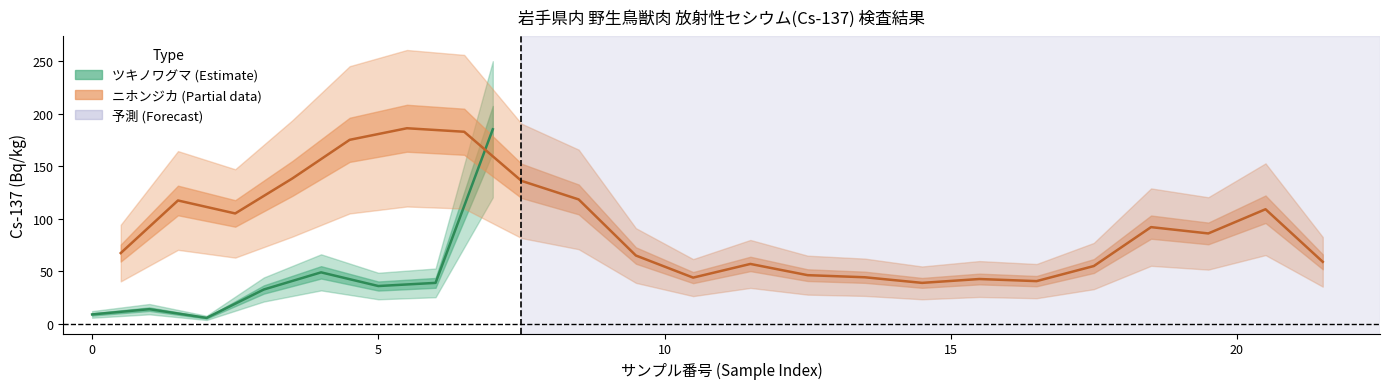

Does the chart display data point markers on the line(s)?

No